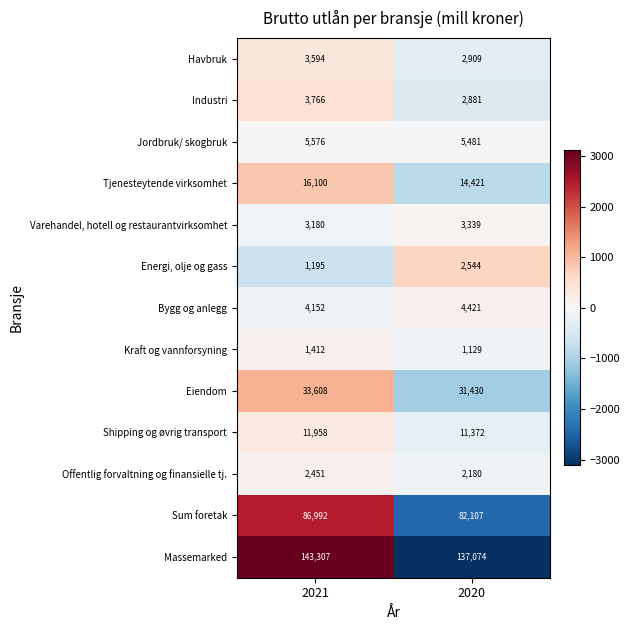

Which series changed the most between 2021 and 2020?

Massemarked